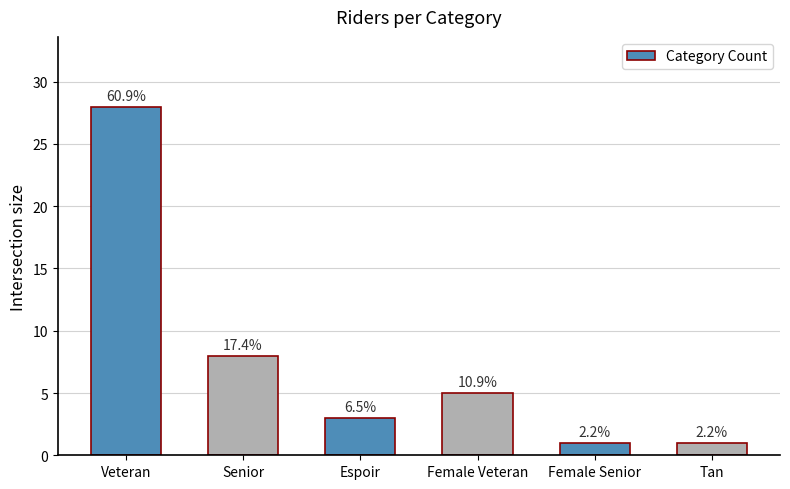

Between Espoir and Senior, which is larger?

Senior